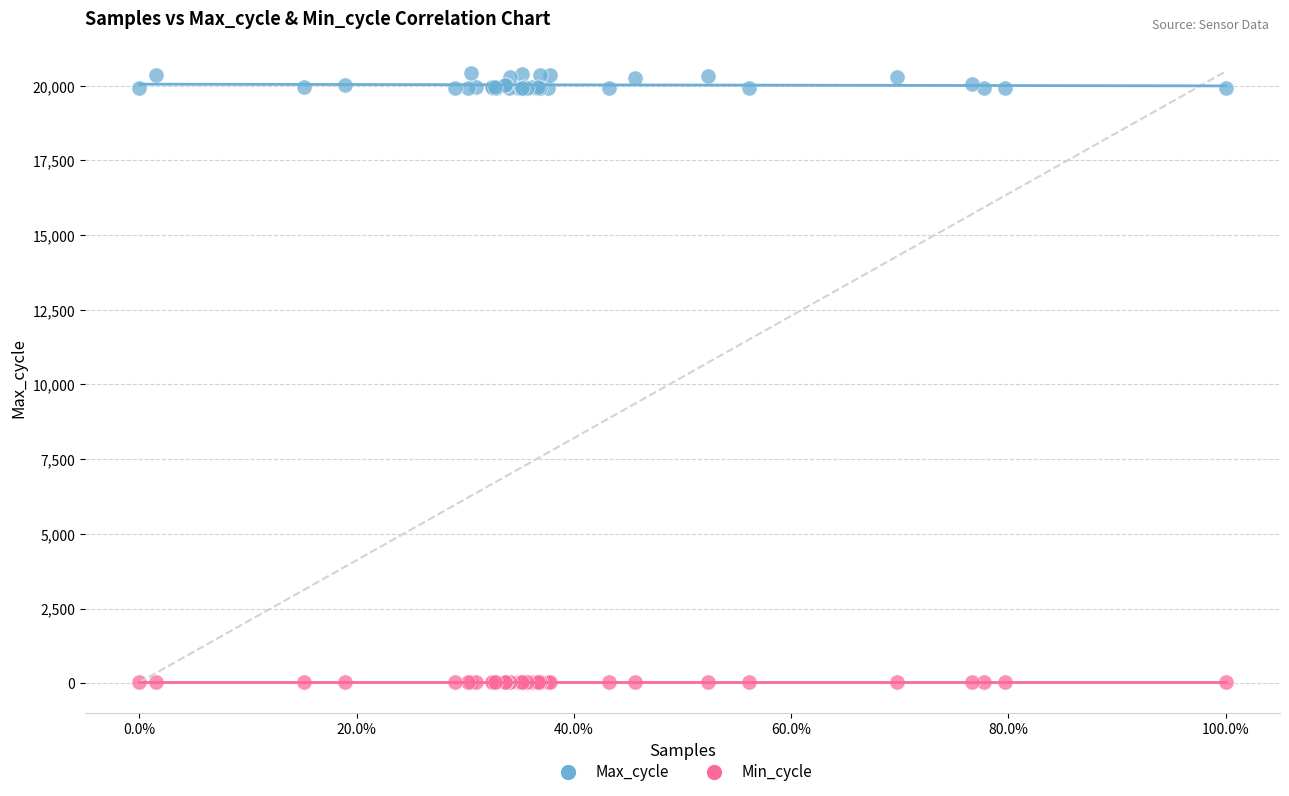

Which series has the widest spread of Y values?

Max_cycle